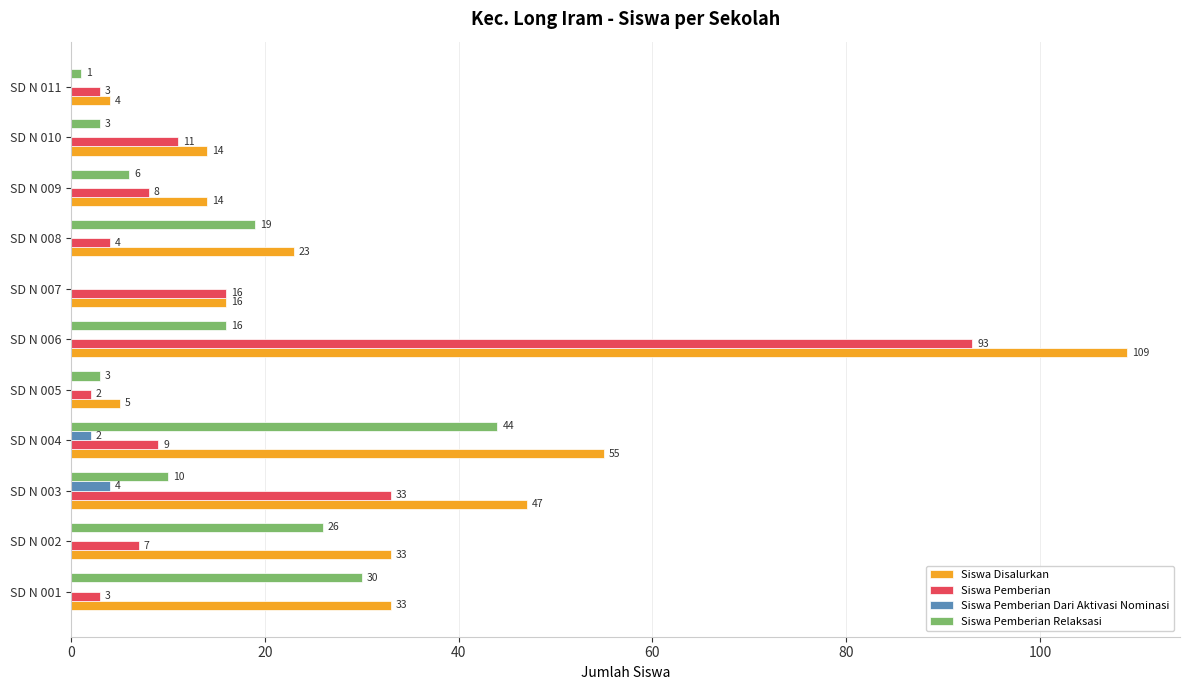

True or false: Siswa Pemberian Dari Aktivasi Nominasi has a value of 0 at SD N 007.

True